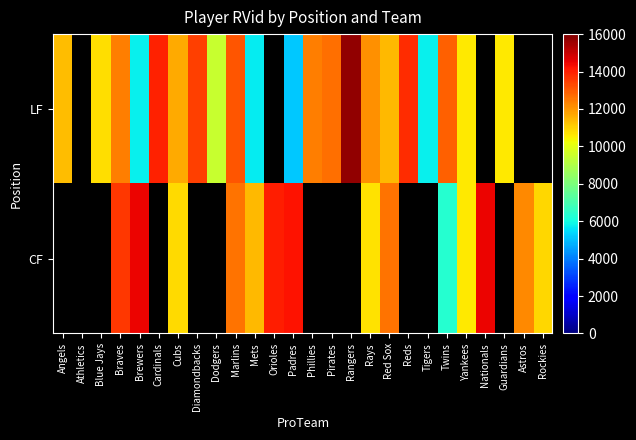

What is the difference between the maximum and minimum values in the LF series?

10571.0